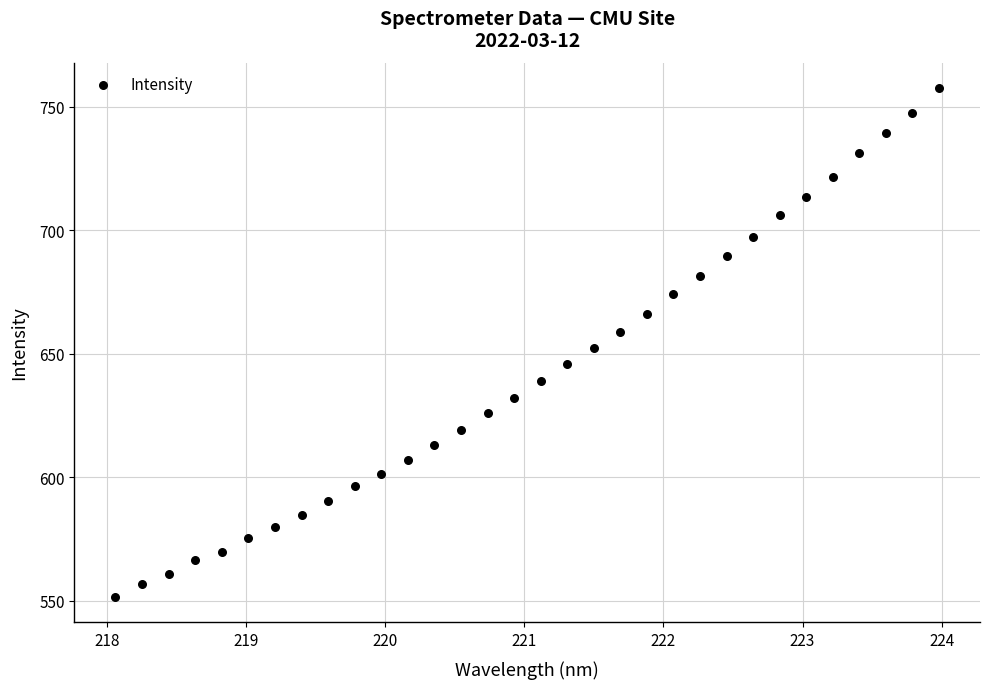

What is the range of Y values (max minus min)?

206.2